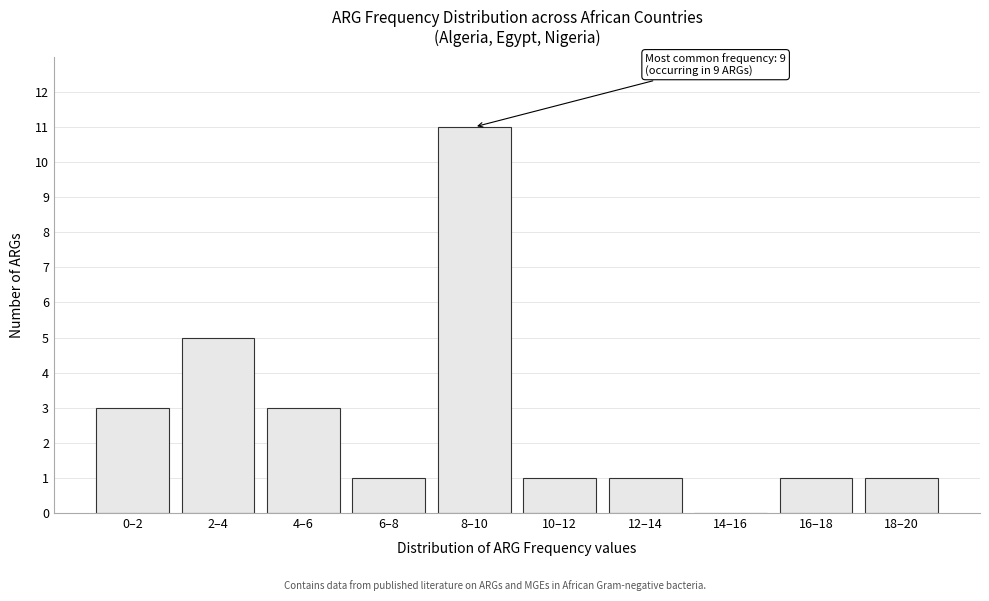

Reading left to right, transcribe all the data shown in this chart.

0–2=3	2–4=5	4–6=3	6–8=1	8–10=11	10–12=1	12–14=1	14–16=0	16–18=1	18–20=1